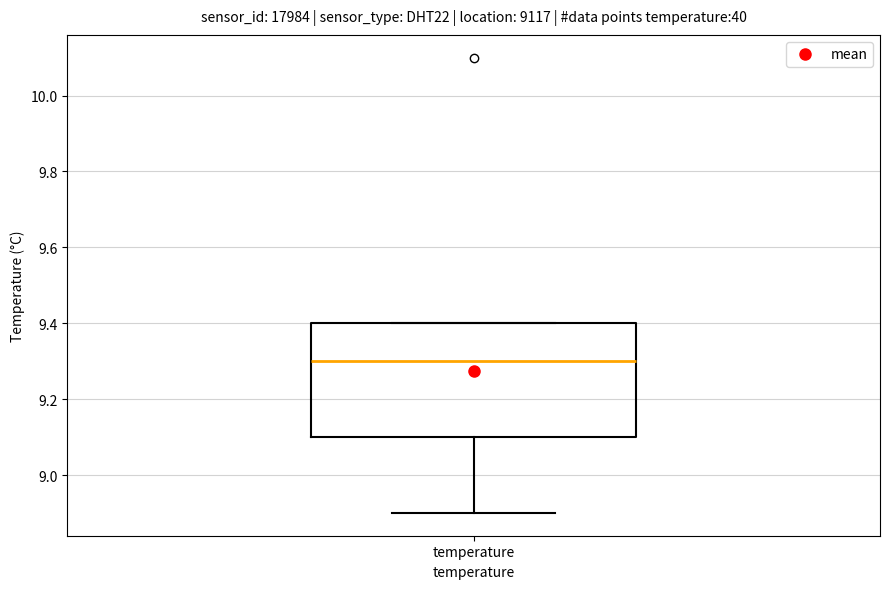

Transcribe this box plot: give where the median line is, the range the box spans, and where the two whiskers end, as read against the y-axis. The values are not printed on the chart, so give them approximately, as read against the axis.

median 9.3, box 9.1 to 9.4, whiskers 8.9 to 9.4